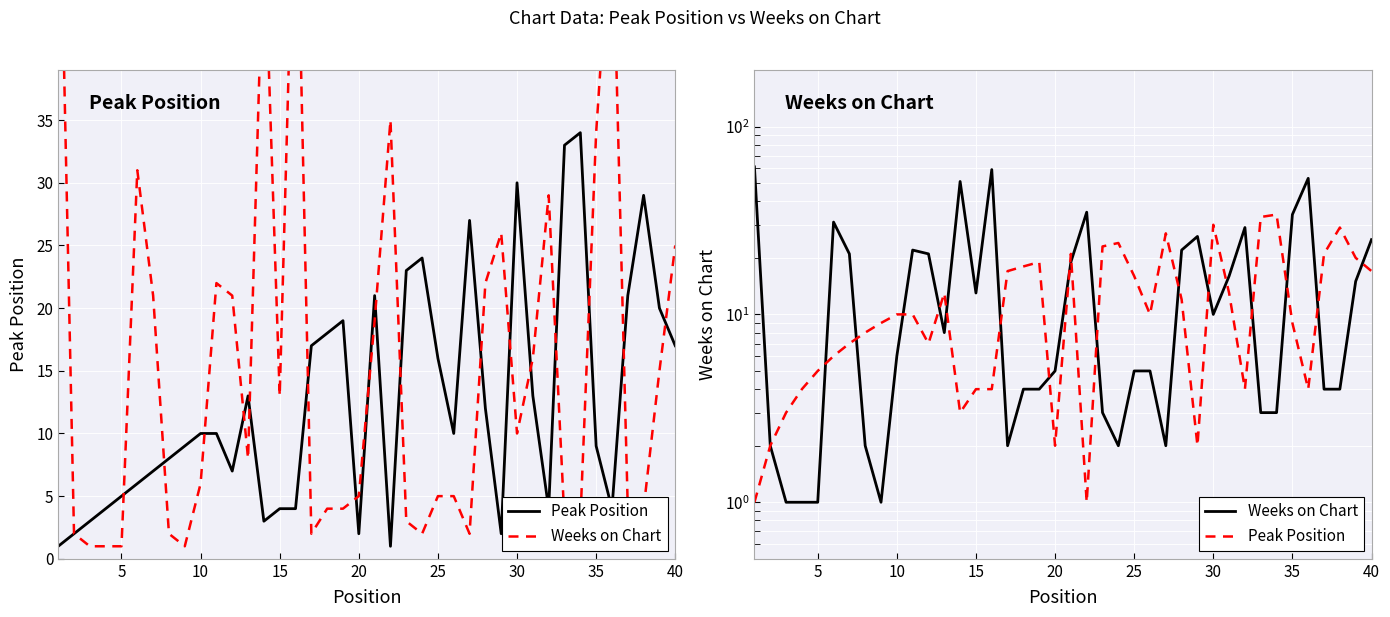

Is the value of Peak Position at 13 greater than the value of Weeks on Chart at 23?

Yes